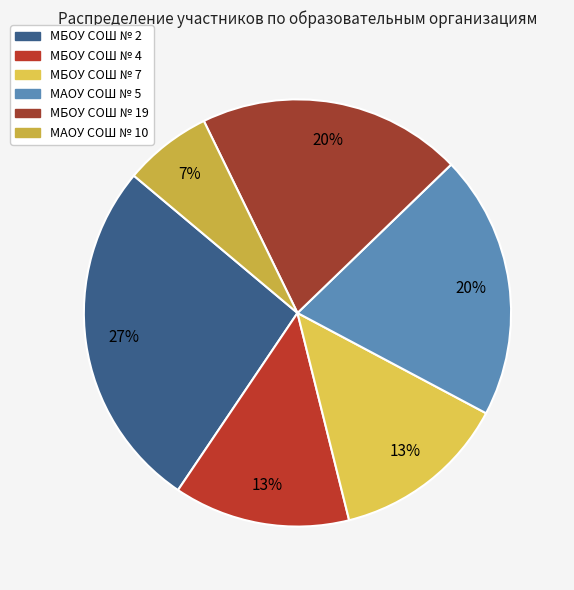

What is the change in value from МБОУ СОШ № 4 to МАОУ СОШ № 10?

-1